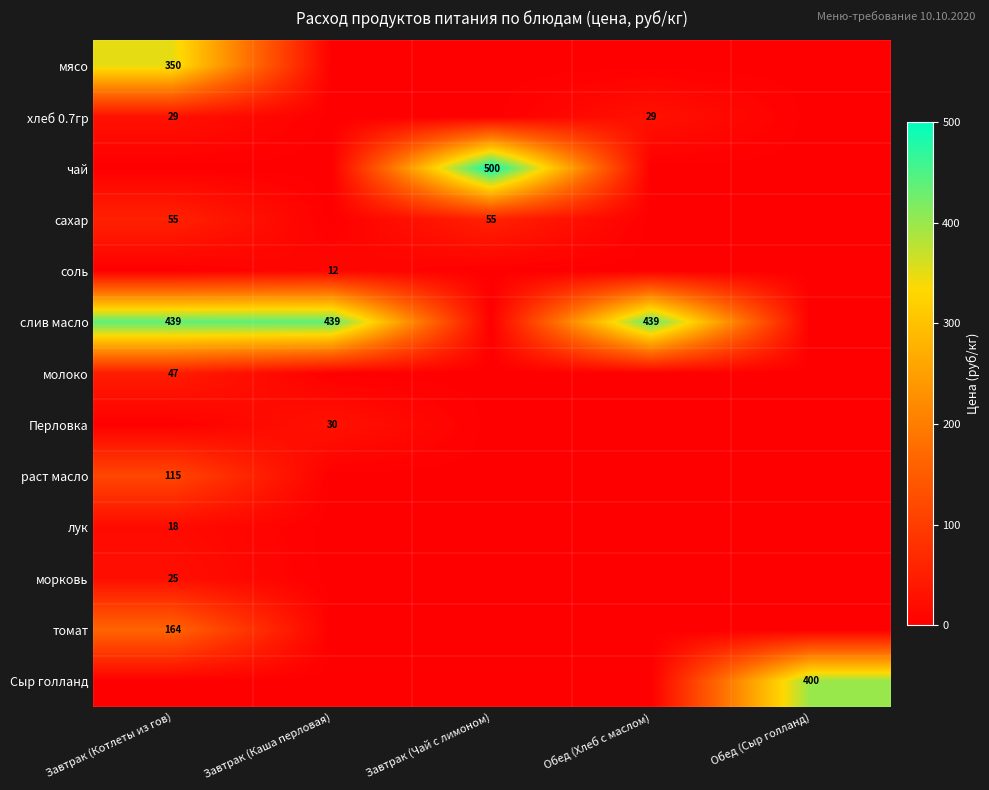

True or false: слив масло has a value of 231 at Завтрак (Каша перловая).

False